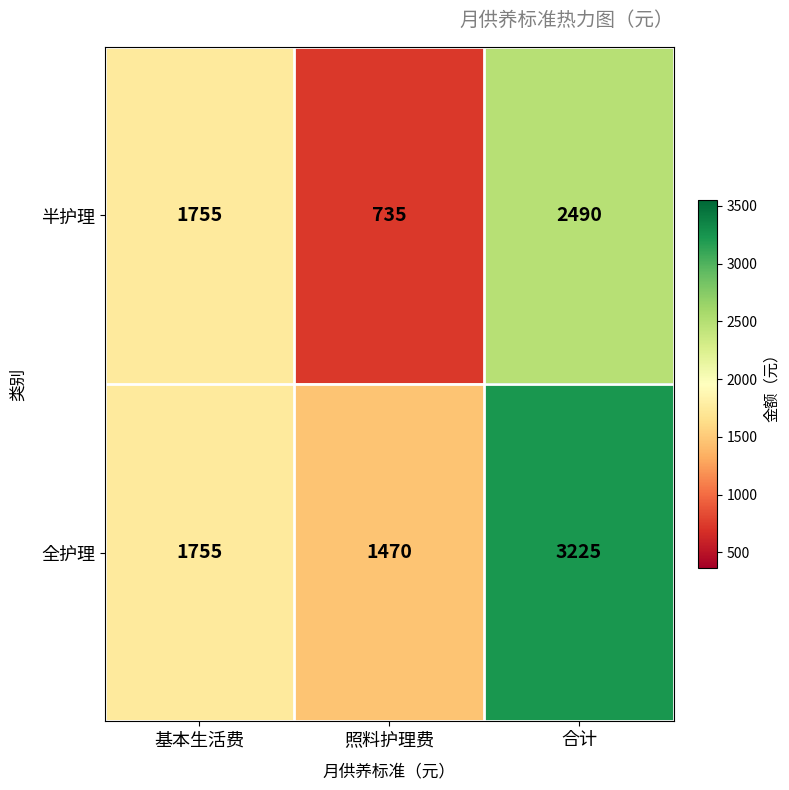

Reading left to right, what are all the values shown in this chart?

半护理: 基本生活费=1755	照料护理费=735	合计=2490
全护理: 基本生活费=1755	照料护理费=1470	合计=3225